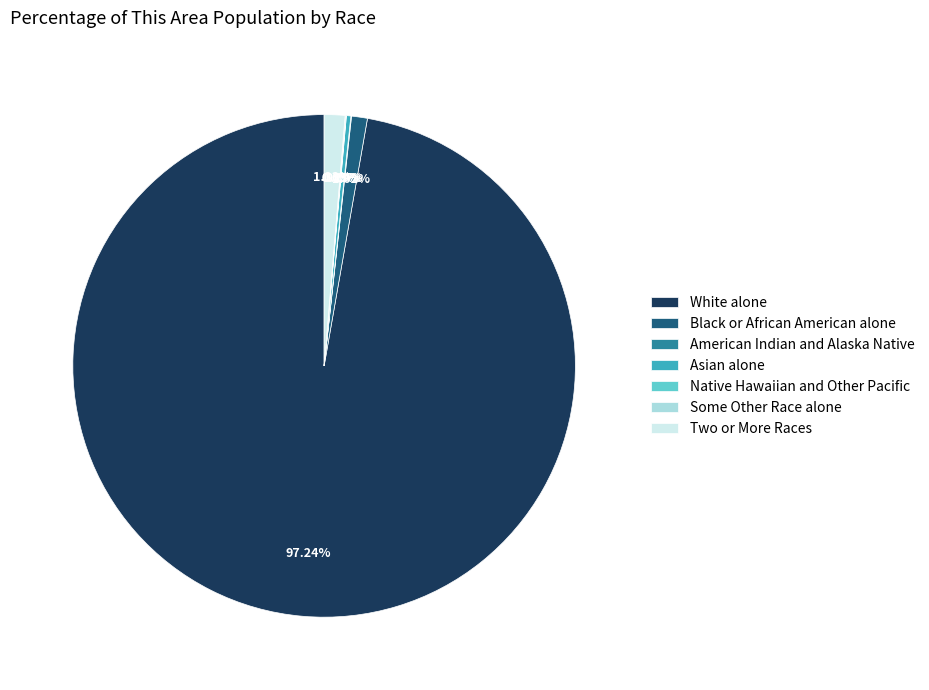

What is the majority slice?

White alone